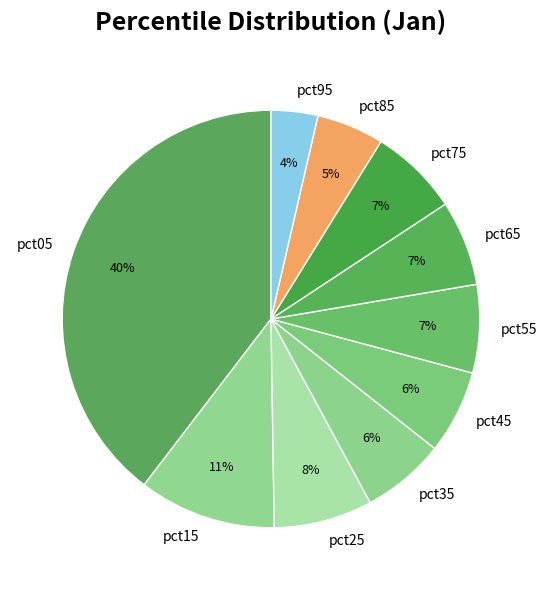

What percentage is the pct15 slice, to the nearest percent?

11%